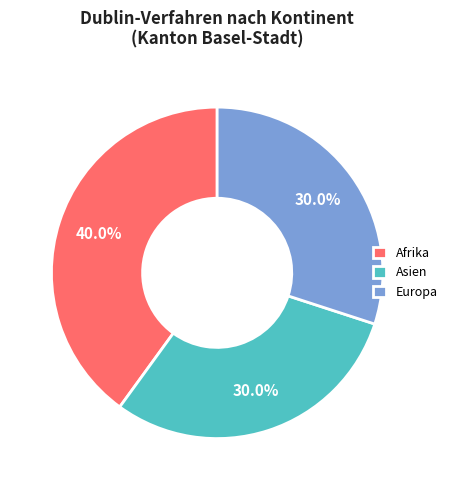

Which category has the biggest portion of the pie?

Afrika